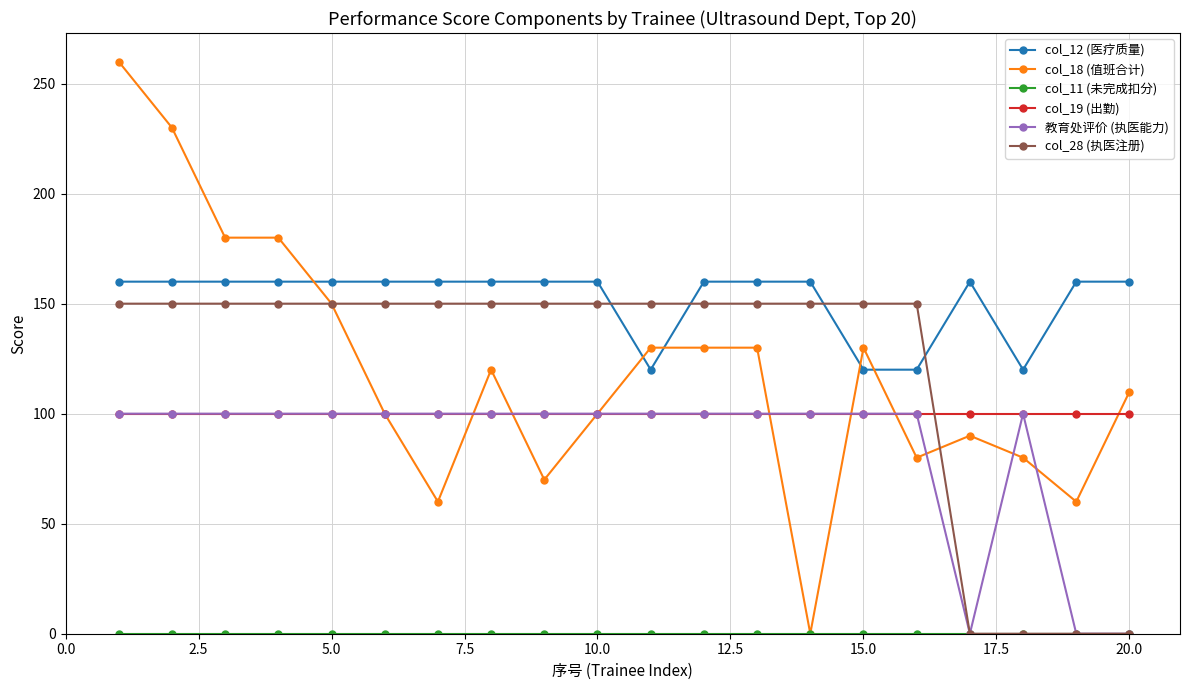

What is the value of the 教育处评价 (执医能力) point at the 8th from the left?

100